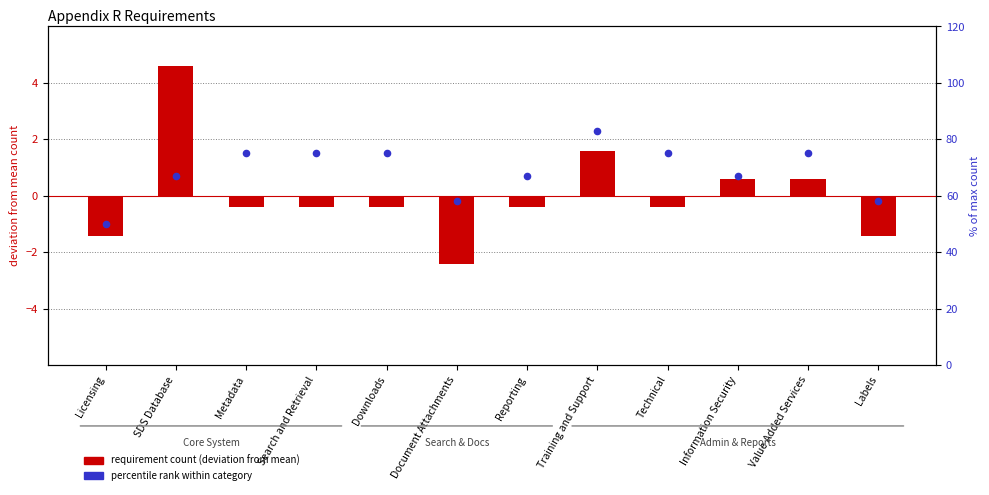

Which series contains the lowest Y value?

requirement count (deviation from mean)